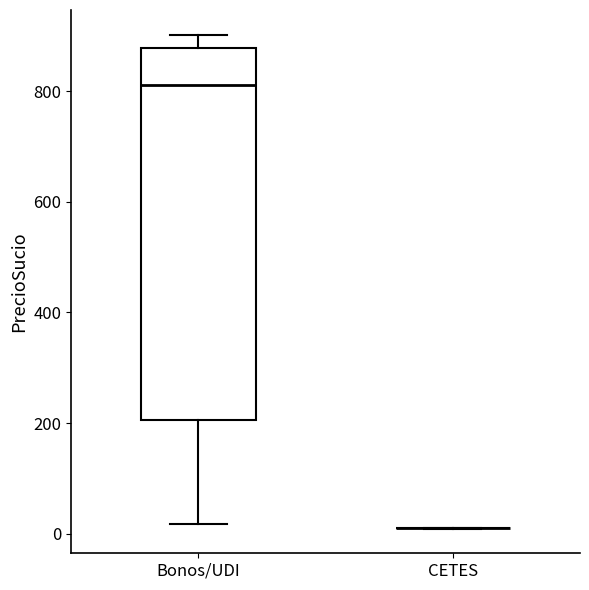

Which box is the tallest, from its lower edge to its upper edge?

Bonos/UDI